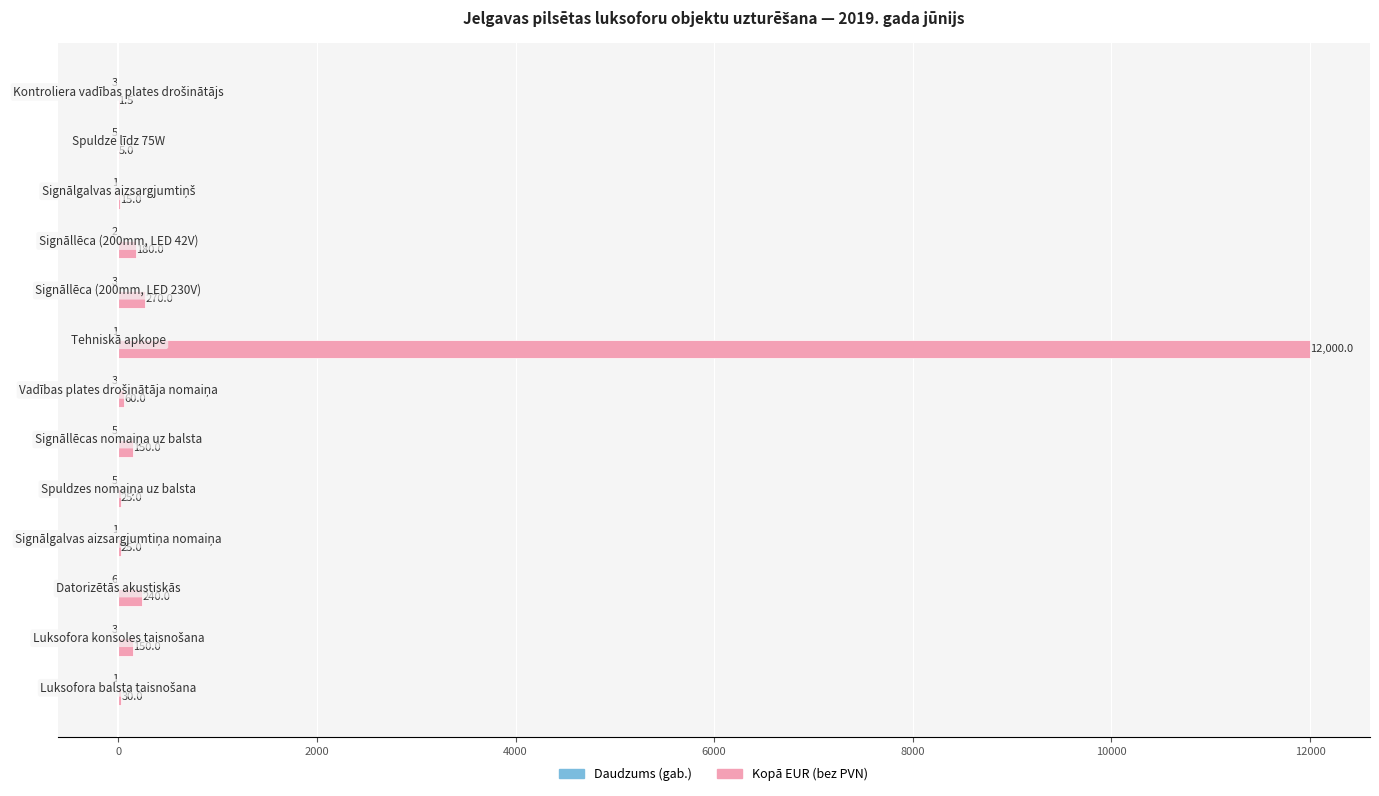

Which series has the widest spread of values?

Kopā EUR (bez PVN)